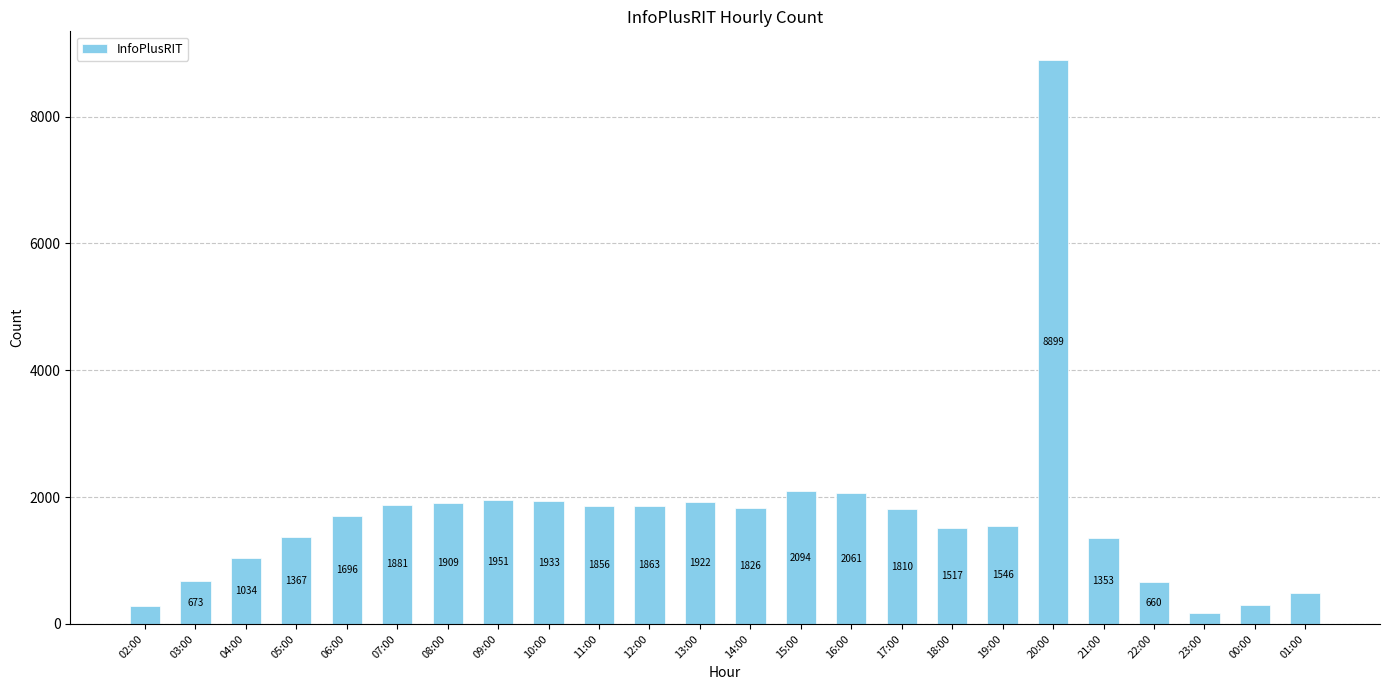

List the labels in order of value, largest first.

20:00, 15:00, 16:00, 09:00, 10:00, 13:00, 08:00, 07:00, 12:00, 11:00, 14:00, 17:00, 06:00, 19:00, 18:00, 05:00, 21:00, 04:00, 03:00, 22:00, 01:00, 00:00, 02:00, 23:00